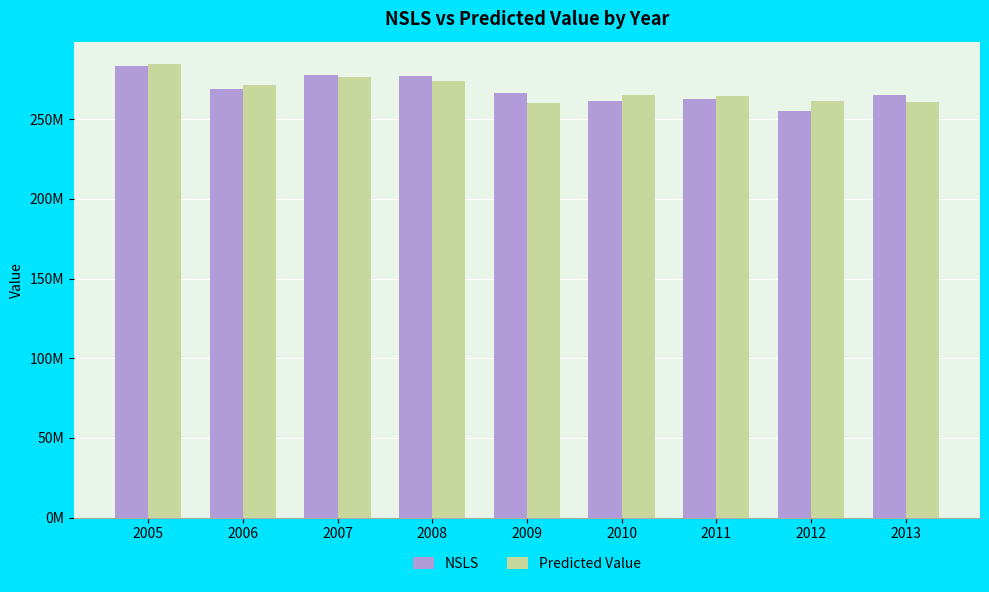

Are the bars grouped side by side (vs. stacked)?

Yes